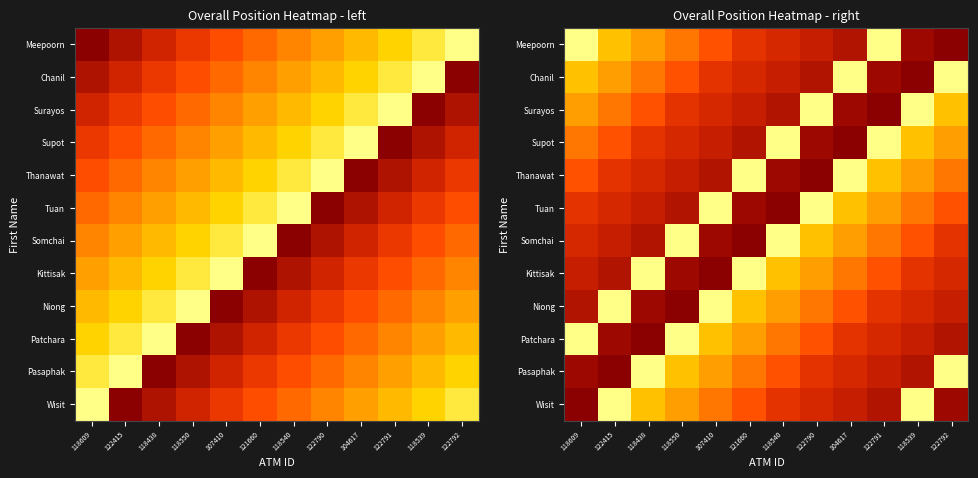

What is the spread (max minus min) of values at 122792?

200